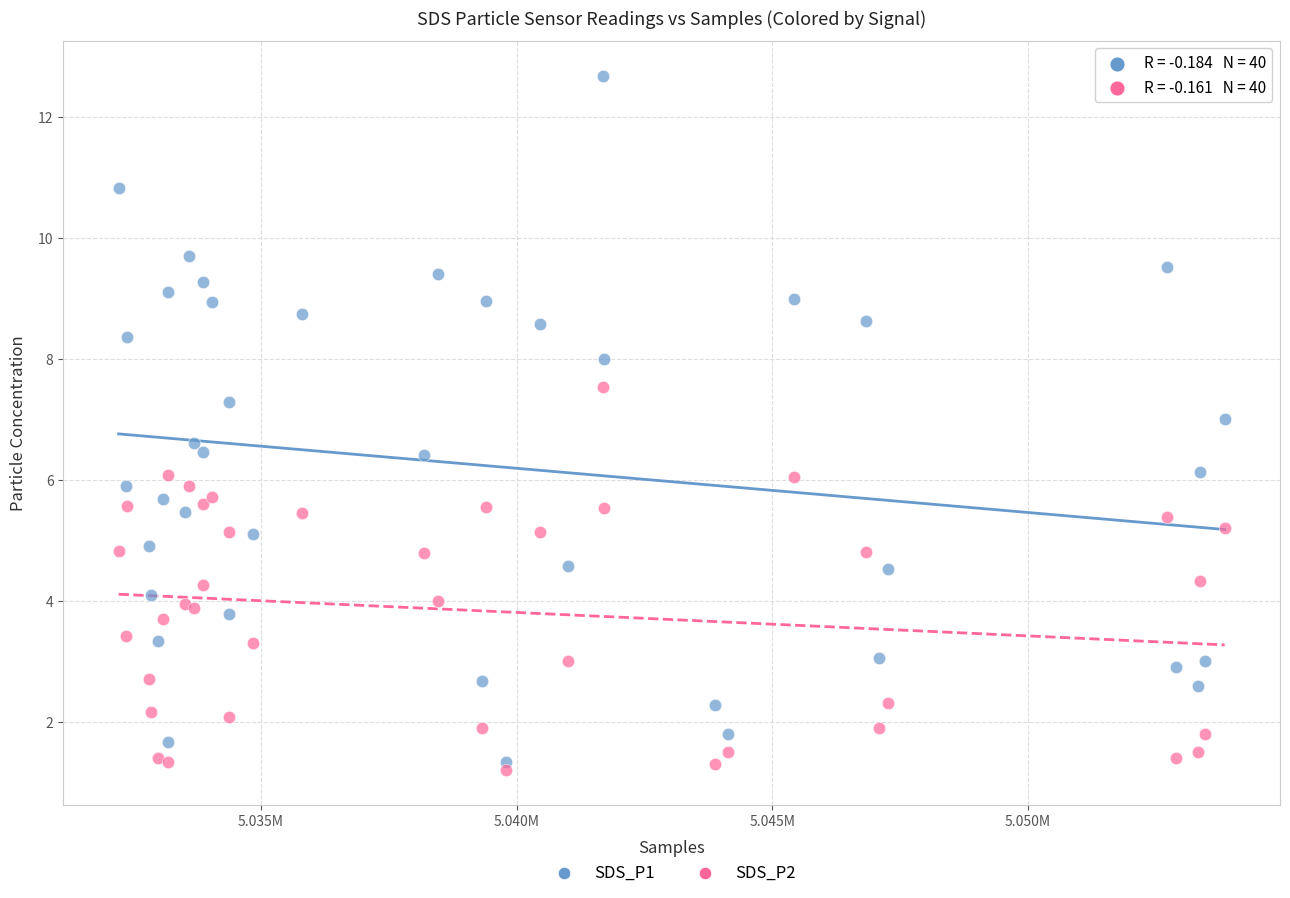

What is the X range (max minus min) for the scatter plot?

21637.0